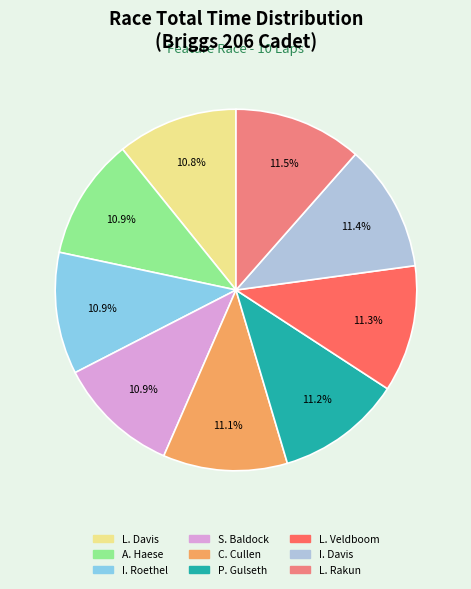

Is there any slice that represents more than half of the pie?

No